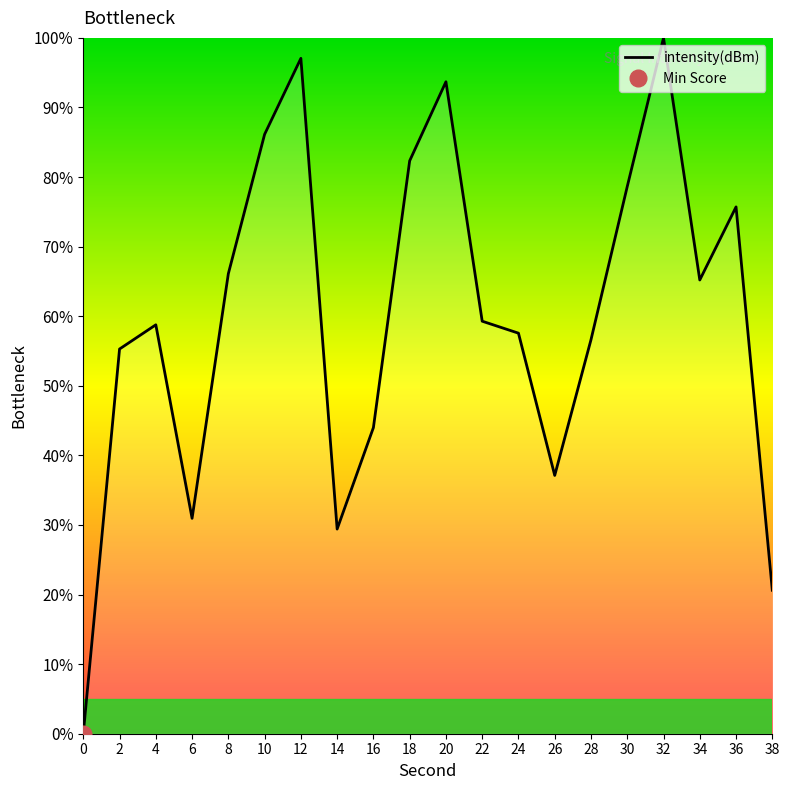

Rank the categories by value from lowest to highest.

0, 38, 14, 6, 26, 16, 2, 28, 24, 4, 22, 34, 8, 36, 30, 18, 10, 20, 12, 32